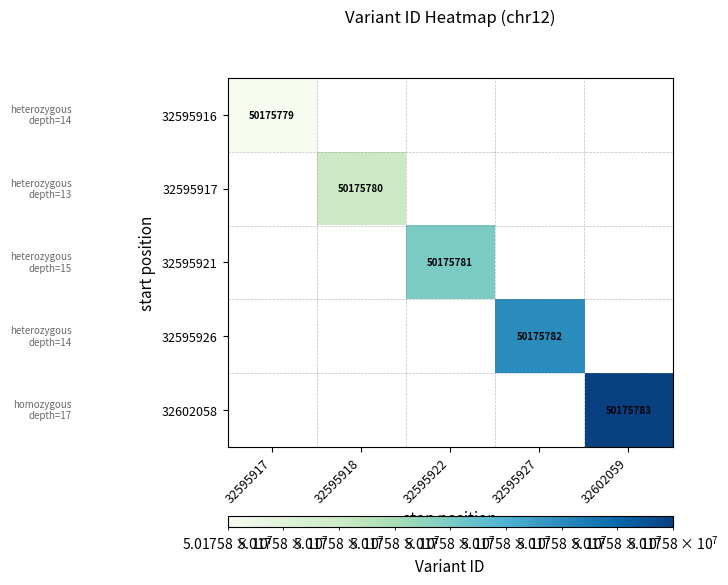

The value of 32595916 at 32595917 is 50175779. True or false?

True